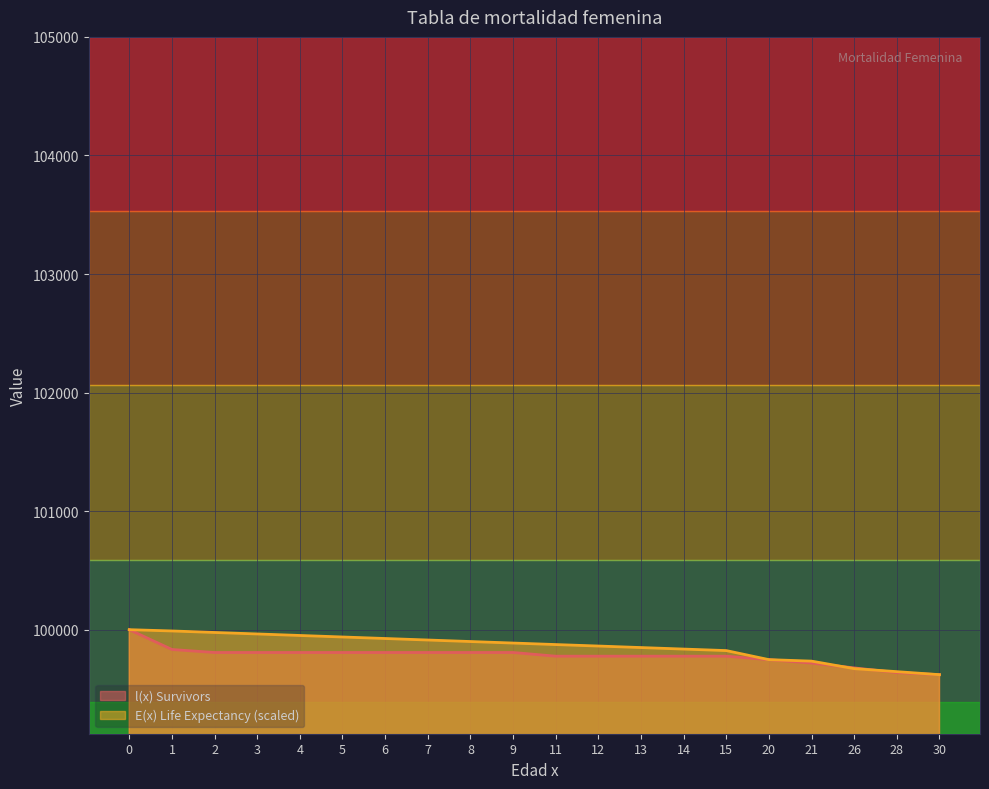

What are all the series names shown in the legend?

l(x) Survivors, E(x) Life Expectancy (scaled)